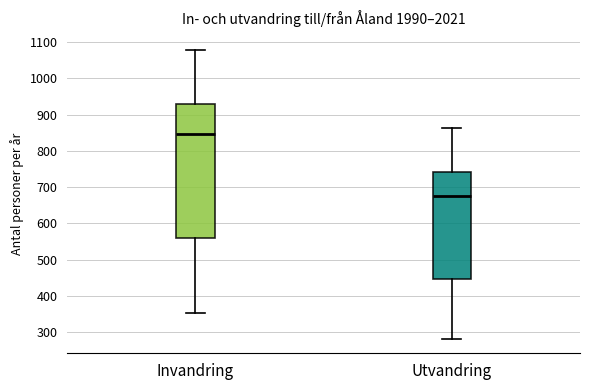

Reading left to right, transcribe this box plot: for each box, give where its median line is, the range the box spans, and where its two whiskers end, as read against the y-axis. The values are not printed on the chart, so give them approximately, as read against the axis.

Invandring: median 850, box 560 to 930, whiskers 350 to 1080
Utvandring: median 670, box 450 to 740, whiskers 280 to 860